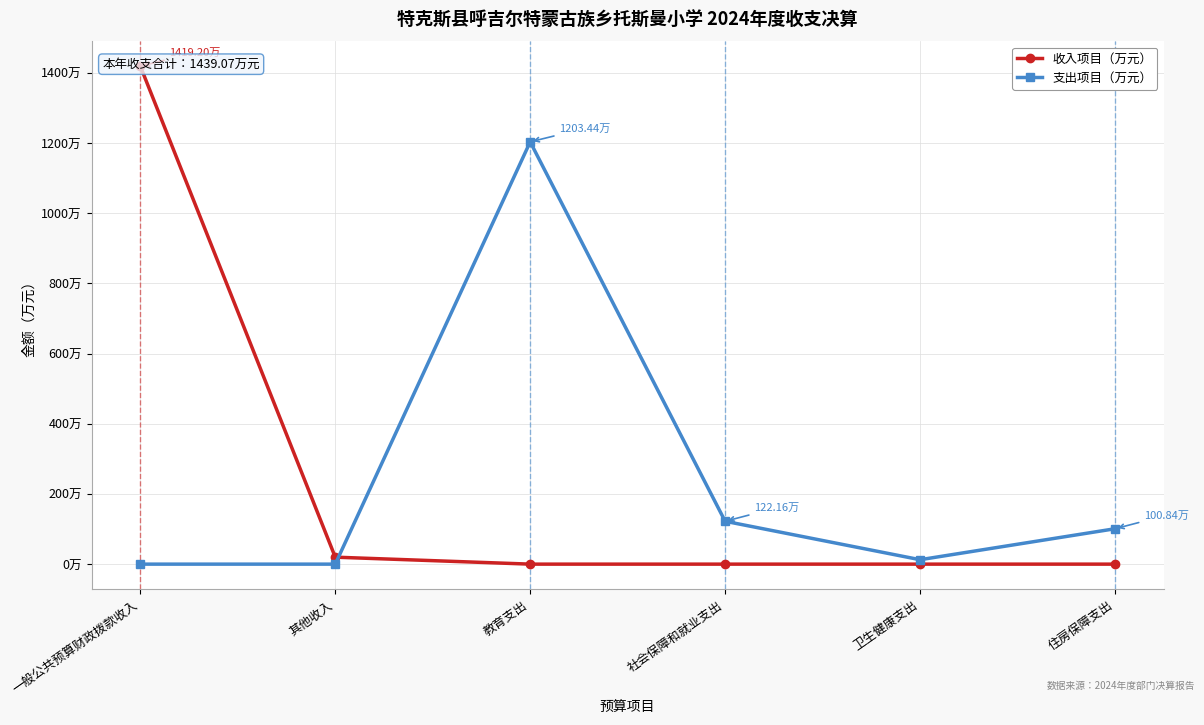

At which category does the chart reach its minimum across all series?

教育支出